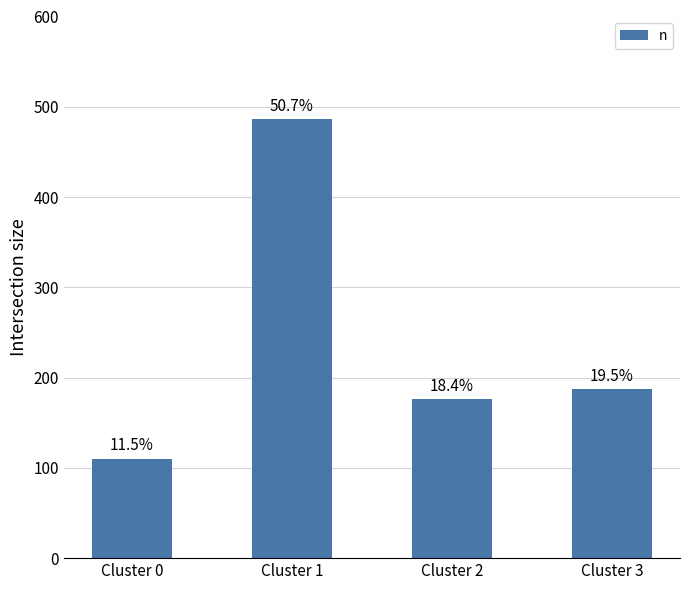

What is the change in value from Cluster 0 to Cluster 1?

+376